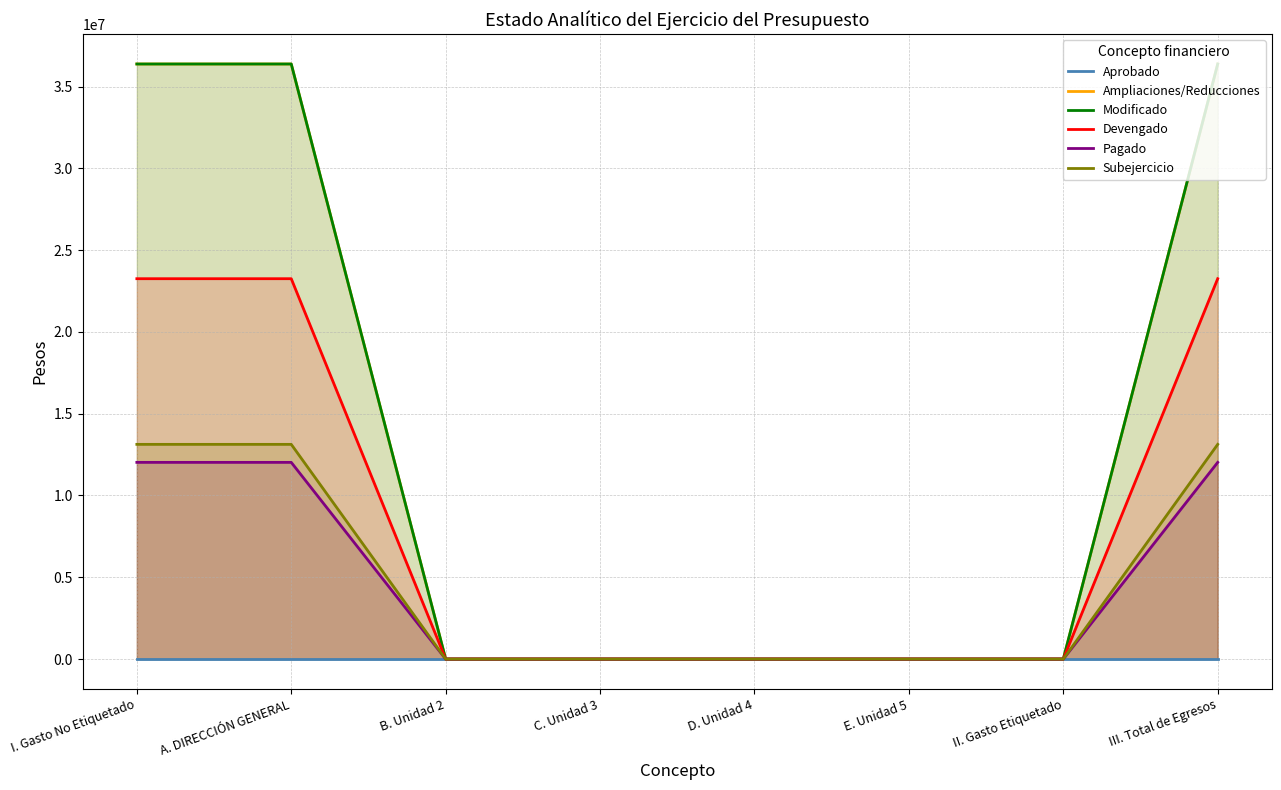

The value of Subejercicio at II. Gasto Etiquetado is 0.0. True or false?

True